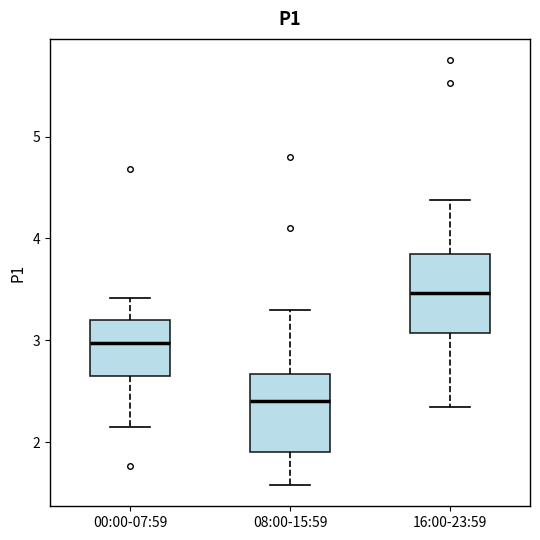

Reading left to right, transcribe this box plot: for each box, give where its median line is, the range the box spans, and where its two whiskers end, as read against the y-axis. The values are not printed on the chart, so give them approximately, as read against the axis.

00:00-07:59: median 3.0, box 2.7 to 3.2, whiskers 2.2 to 3.4
08:00-15:59: median 2.4, box 1.9 to 2.7, whiskers 1.6 to 3.3
16:00-23:59: median 3.5, box 3.1 to 3.8, whiskers 2.4 to 4.4